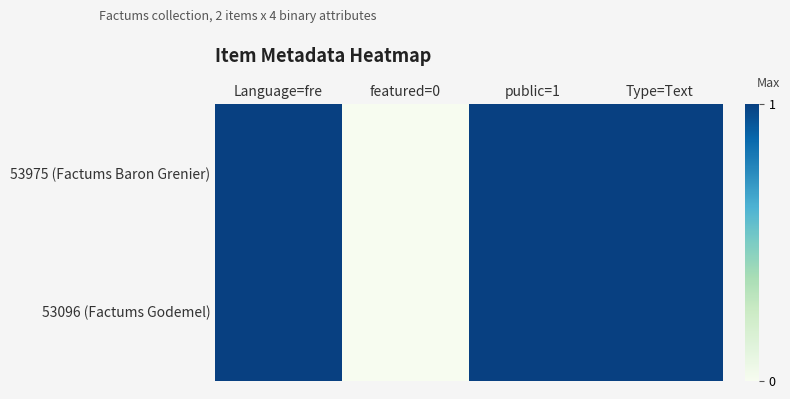

At which category is the sum across all series the highest?

Language=fre